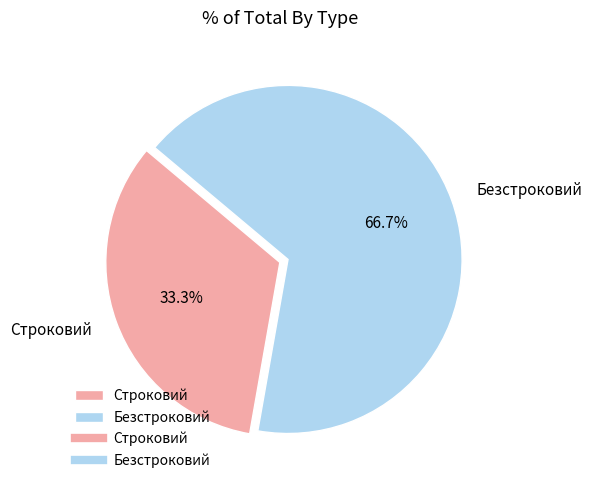

To the nearest percent, what is the combined percentage of Безстроковий and Строковий?

100%